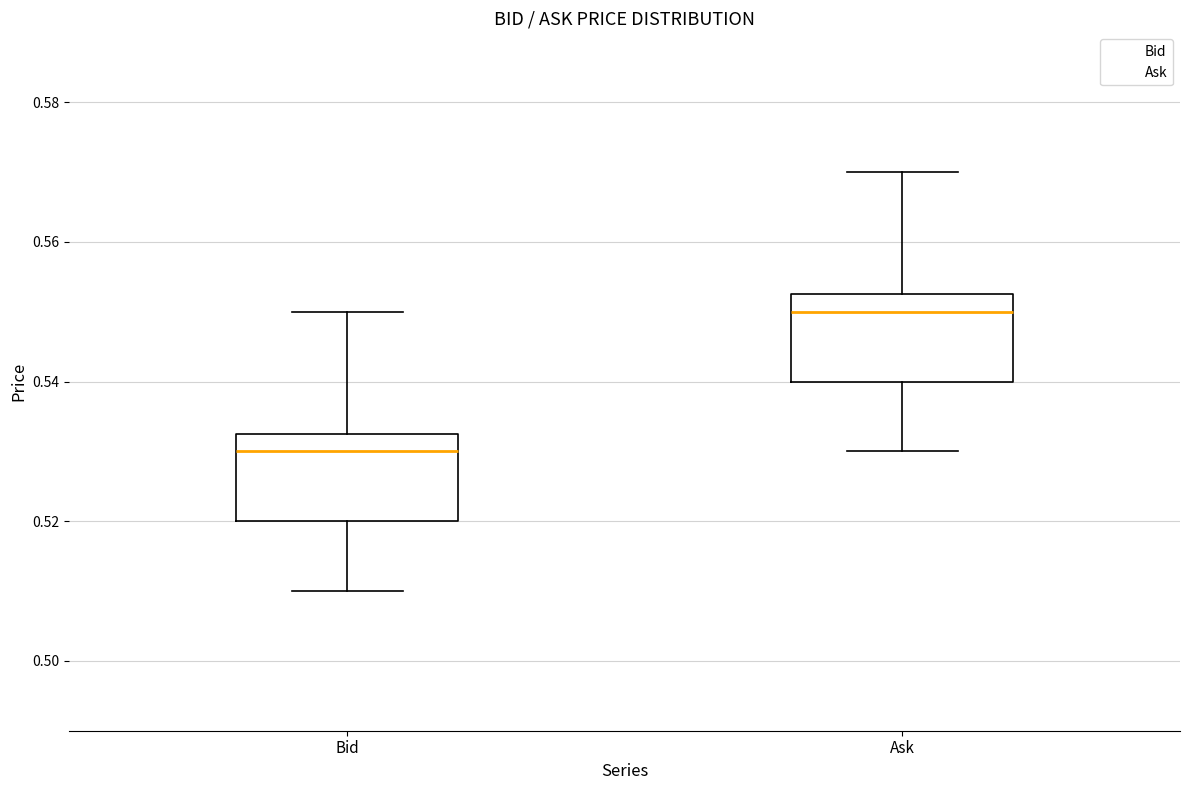

Which box's median line is the lowest?

Bid